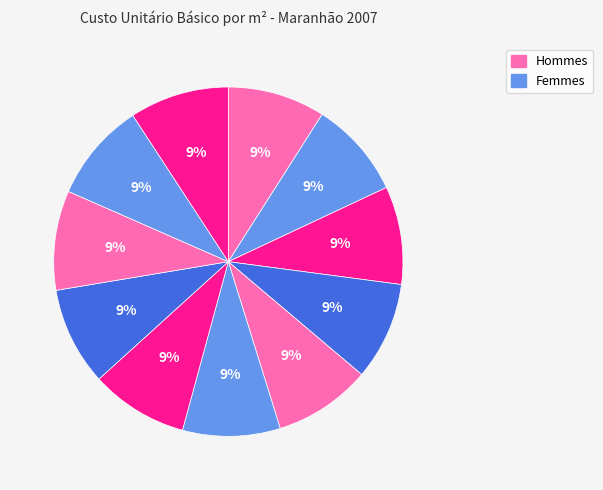

To the nearest percent, what is the average slice percentage?

9%